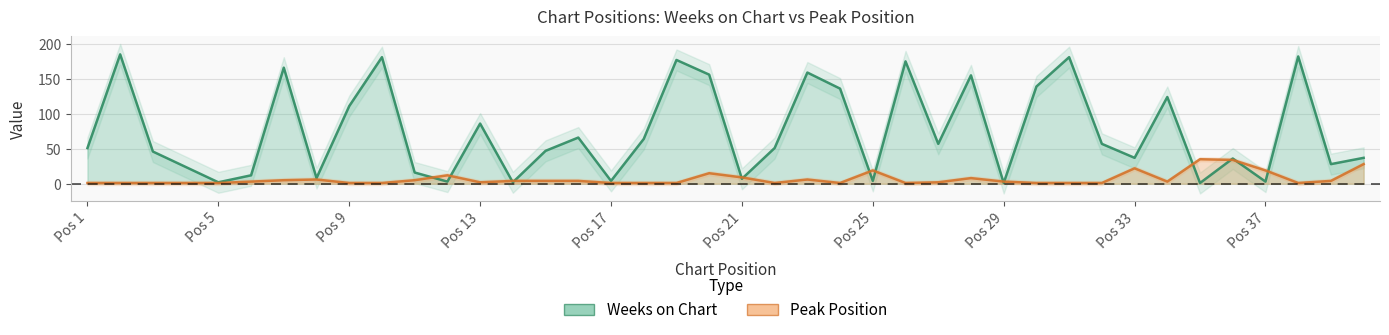

What is the sum of all Peak Position values?

269